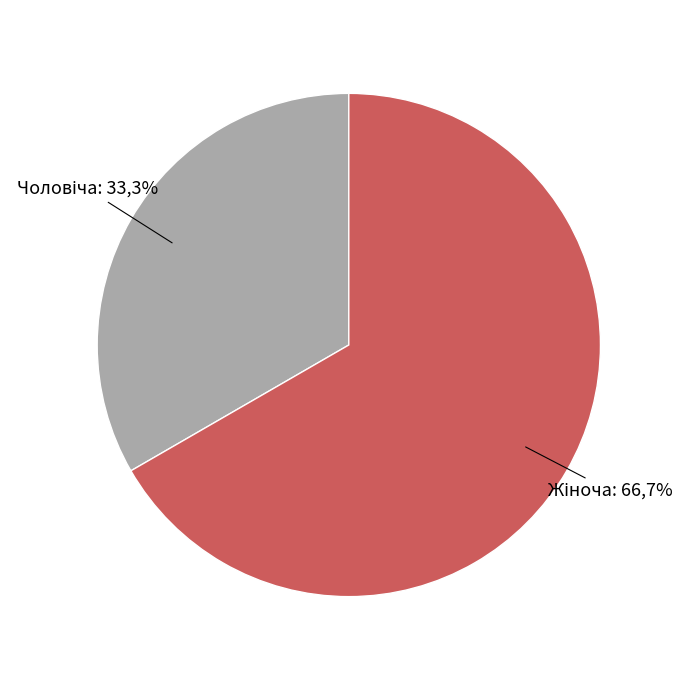

Is it true that Жіноча is 67% of the pie?

True